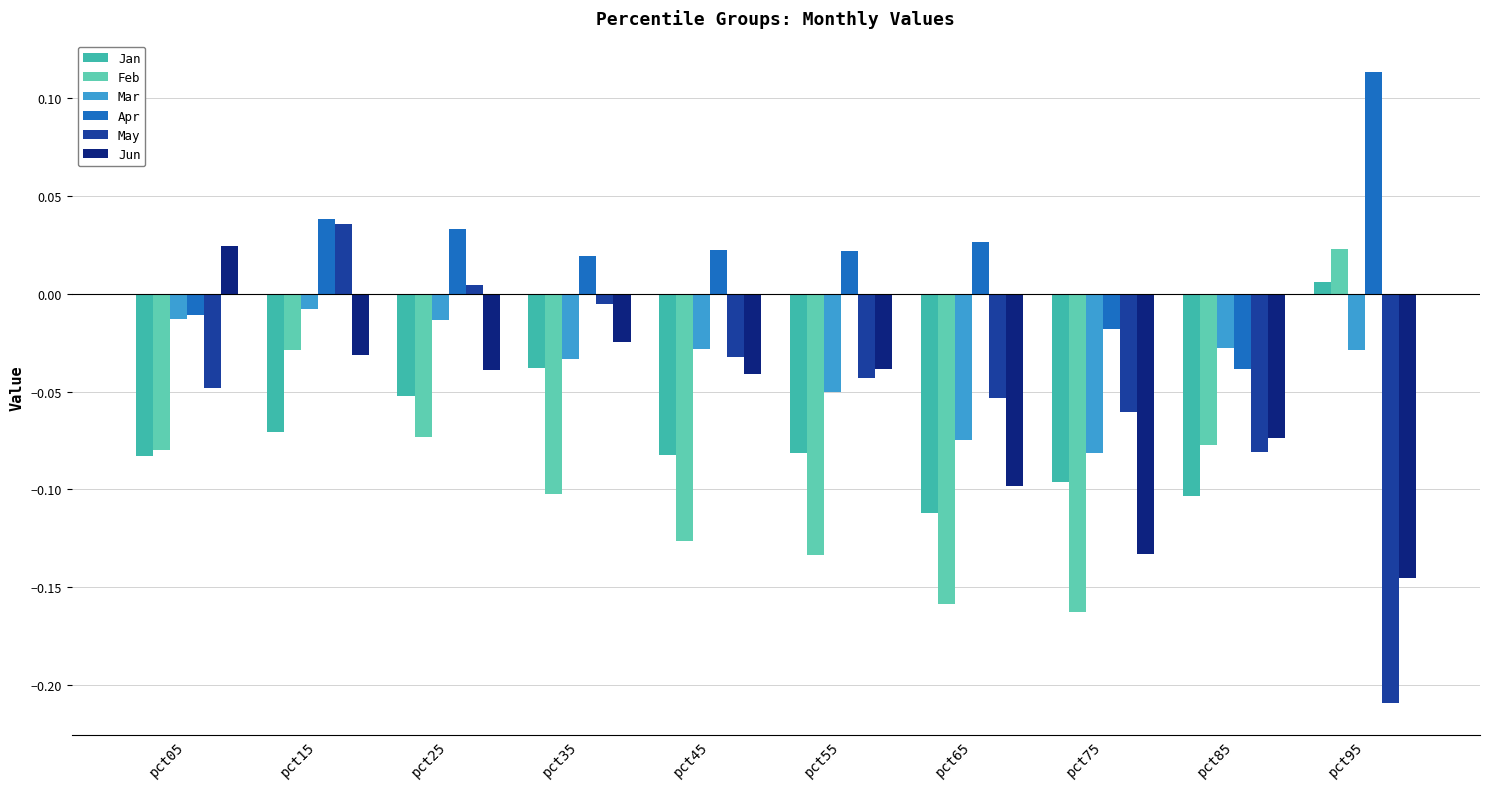

Does the chart contain any negative values?

Yes